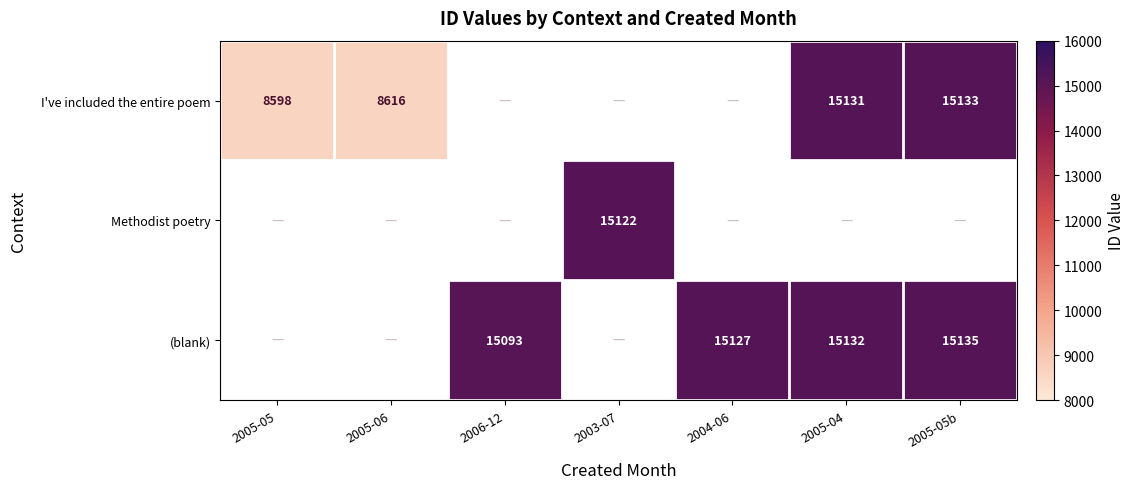

At how many categories does at least one series exceed 11835?

5